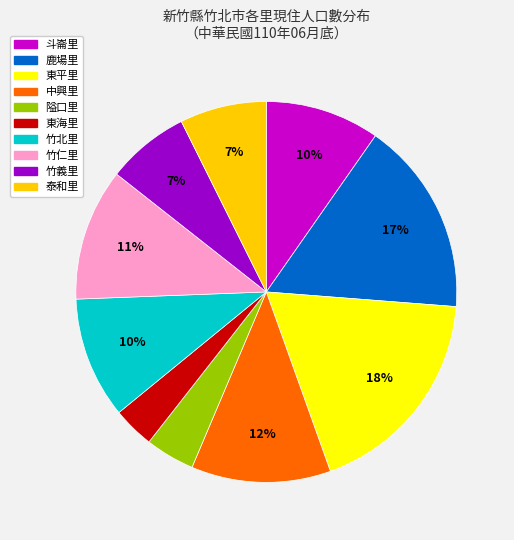

To the nearest percent, what is the average slice percentage?

10%